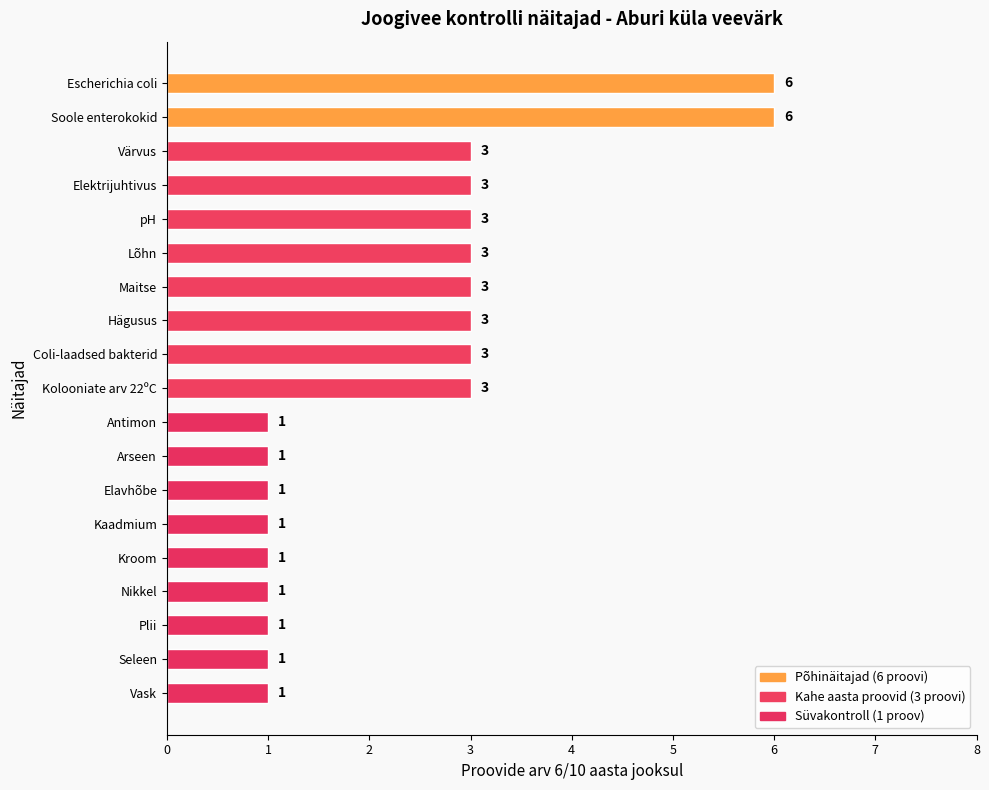

Count the number of categories in the chart.

19